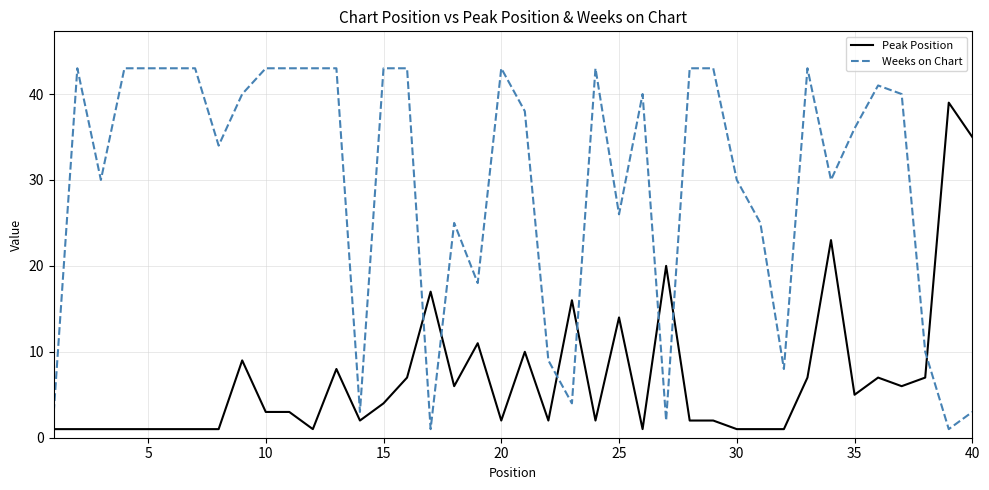

Which series has the largest total across all categories?

Weeks on Chart